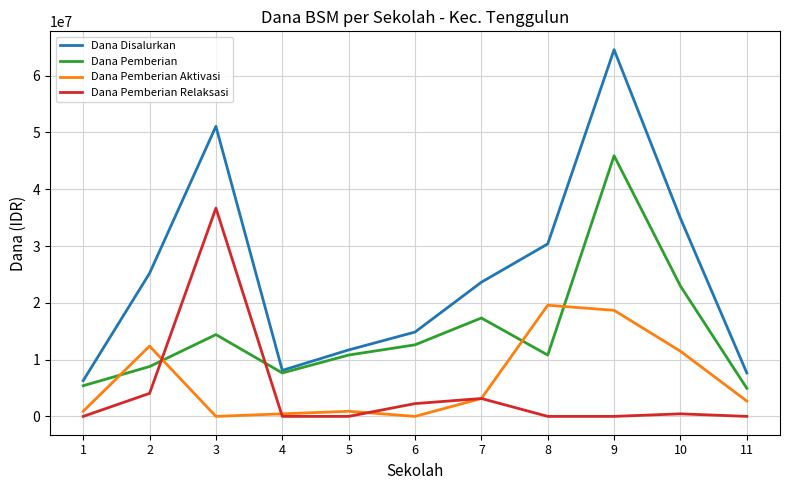

What is the lowest value of the Dana Pemberian series?

4950000